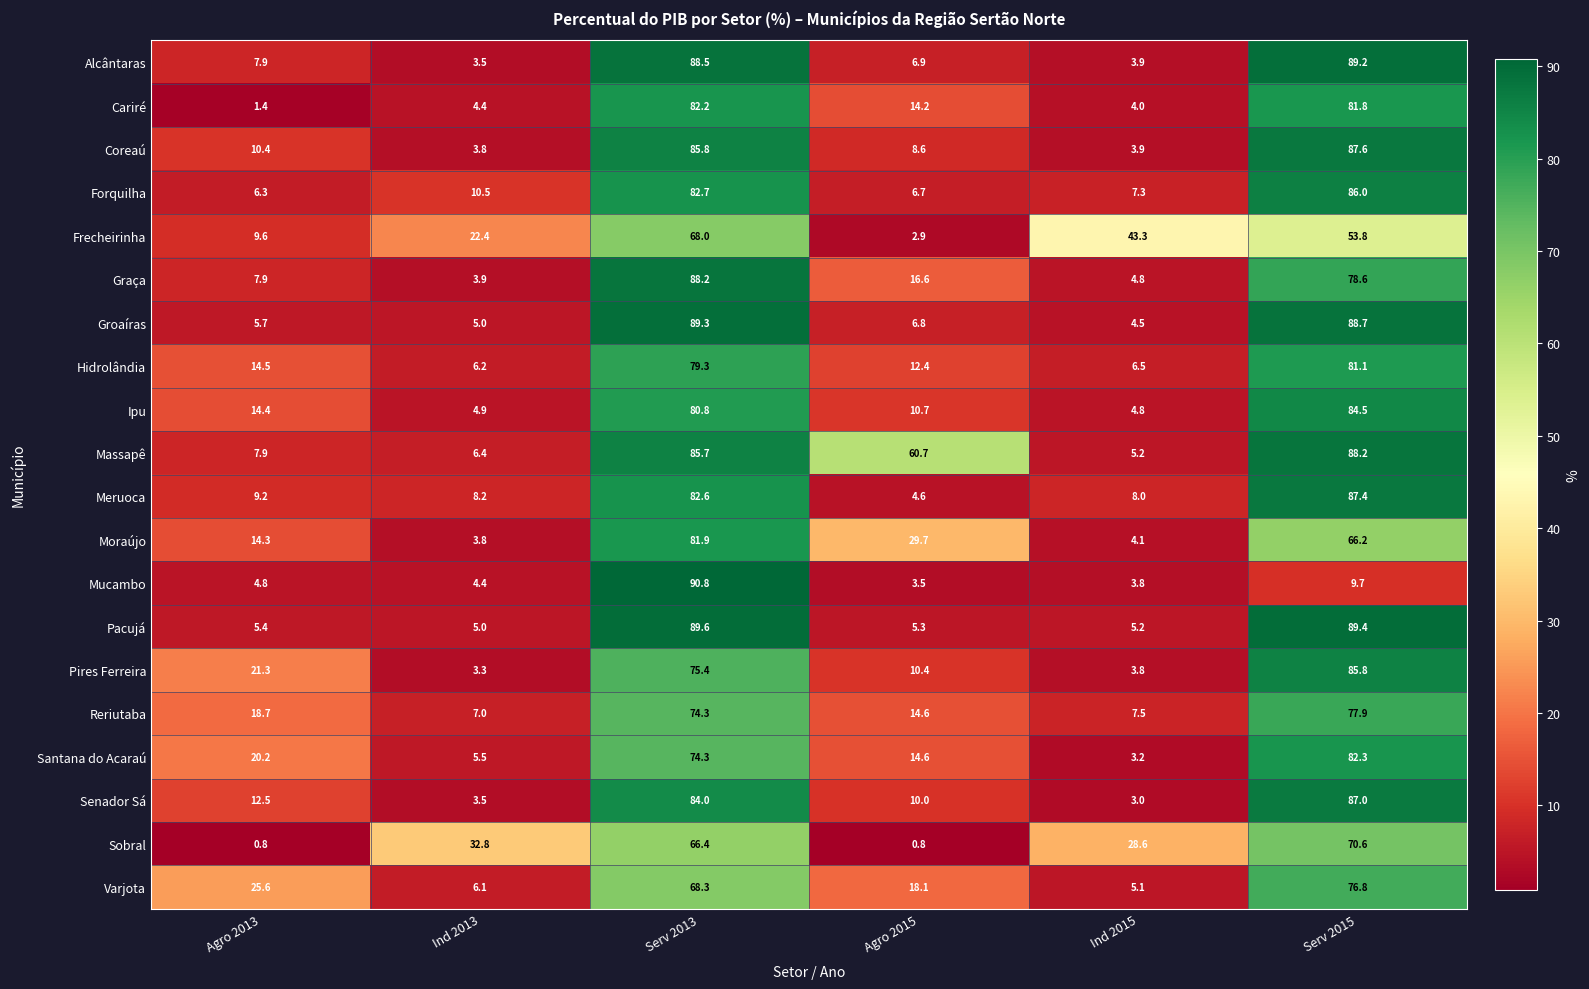

At which category is the sum across all series the highest?

Serv 2013